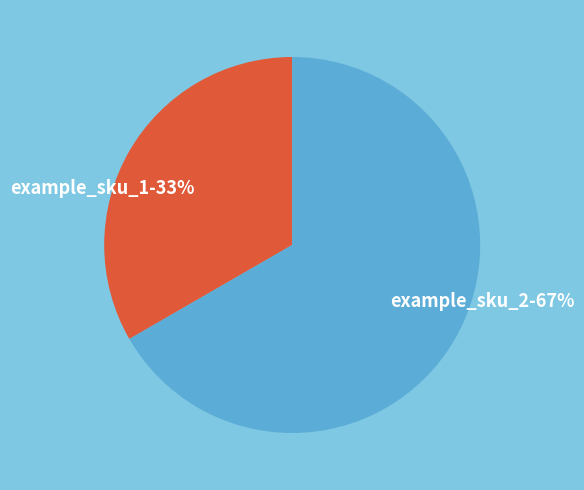

Rank the categories by value from highest to lowest.

example_sku_2, example_sku_1